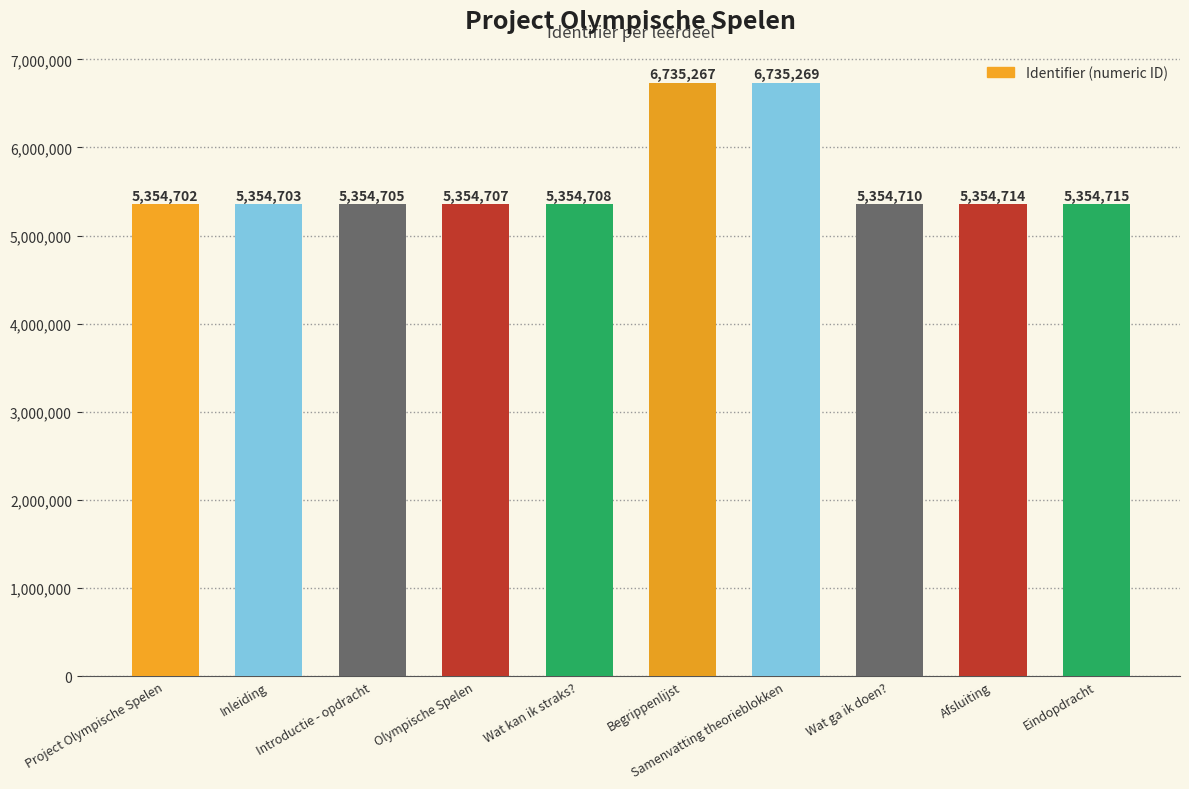

What is the change in value from Wat kan ik straks? to Eindopdracht?

+7